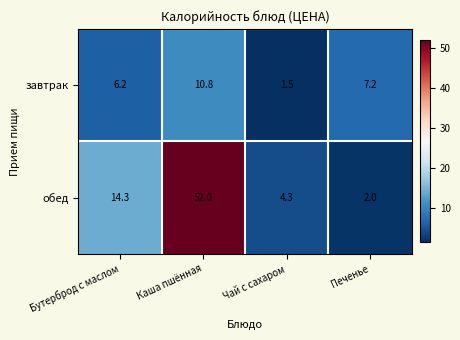

At how many categories does at least one series exceed 27?

1